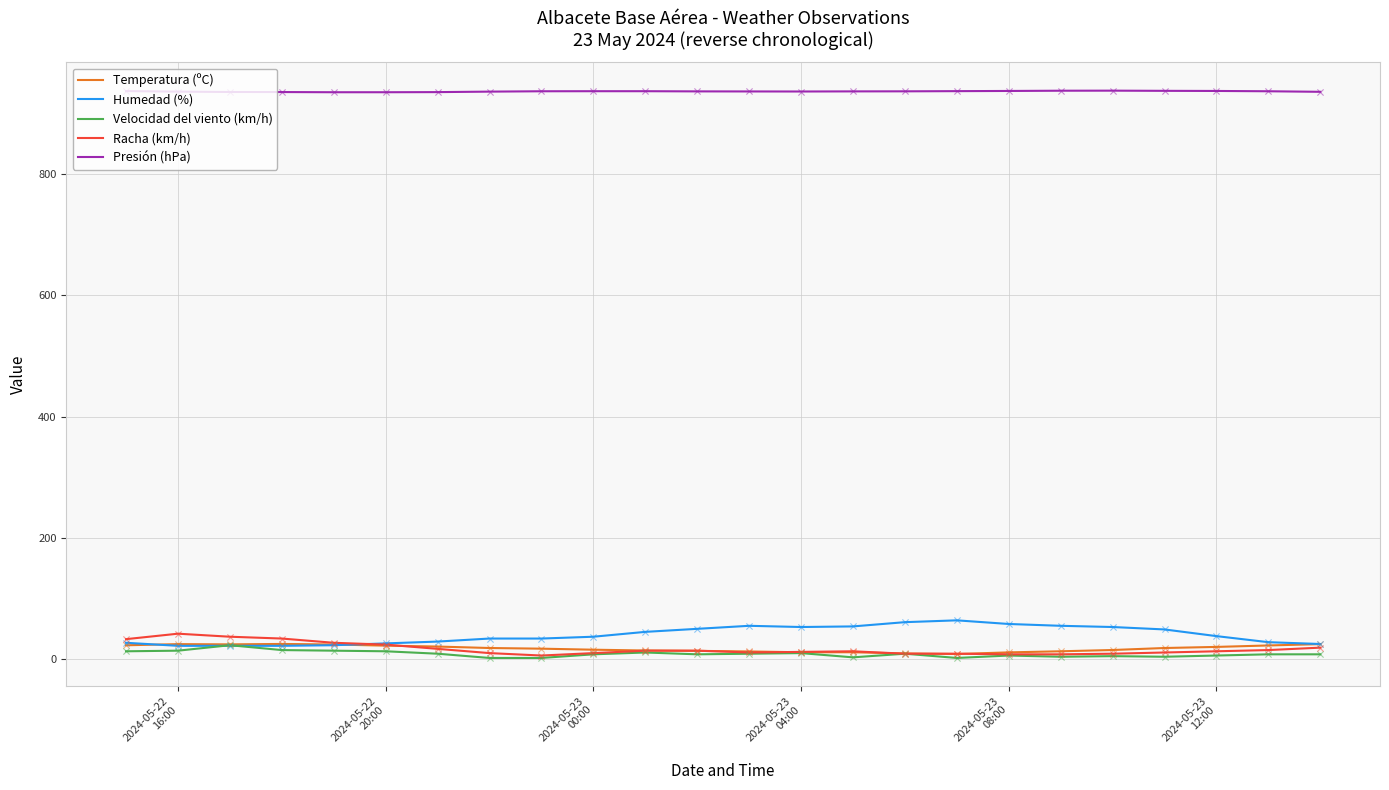

What are all the series names shown in the legend?

Temperatura (ºC), Humedad (%), Velocidad del viento (km/h), Racha (km/h), Presión (hPa)